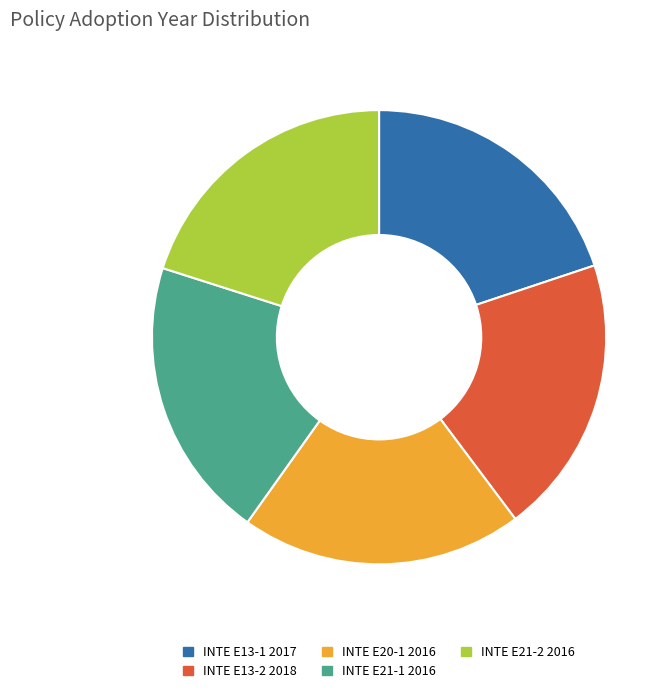

True or false: INTE E13-1 2017 accounts for 20% of the total.

True